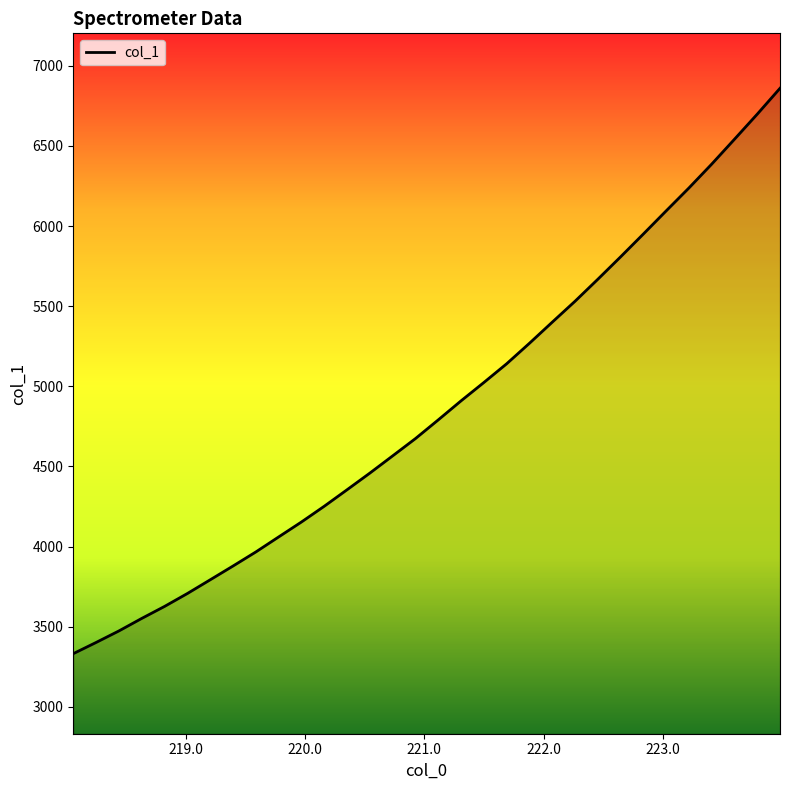

What is the average value?

4861.1